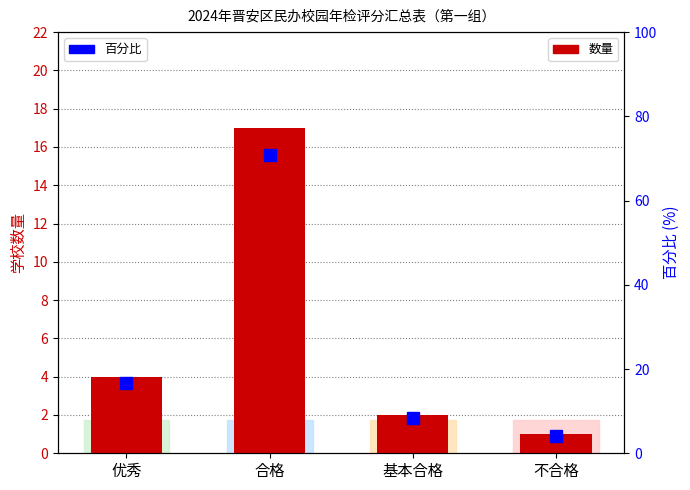

Rank the categories by 数量 value from lowest to highest.

不合格, 基本合格, 优秀, 合格